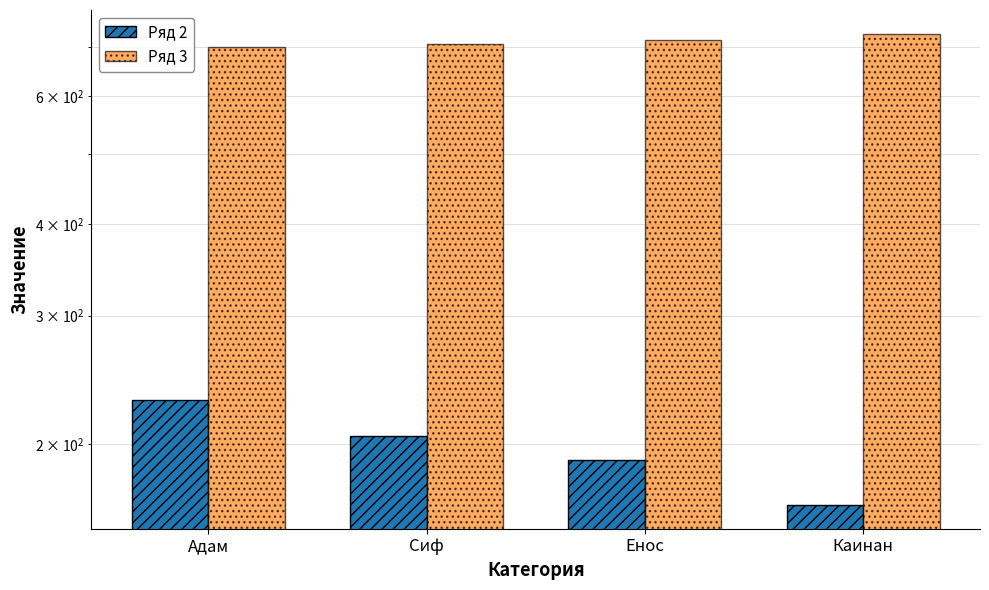

Reading left to right, transcribe all the data shown in this chart.

Ряд 2: Адам=230	Сиф=205	Енос=190	Каинан=165
Ряд 3: Адам=700	Сиф=707	Енос=715	Каинан=730